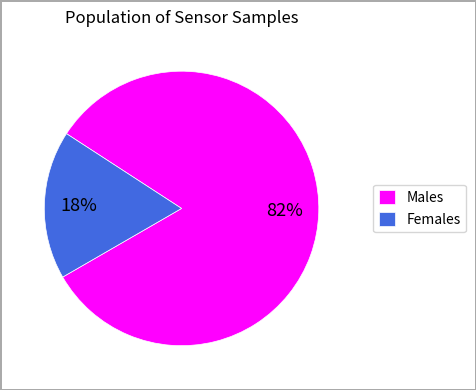

Which has a higher value, Females or Males?

Males